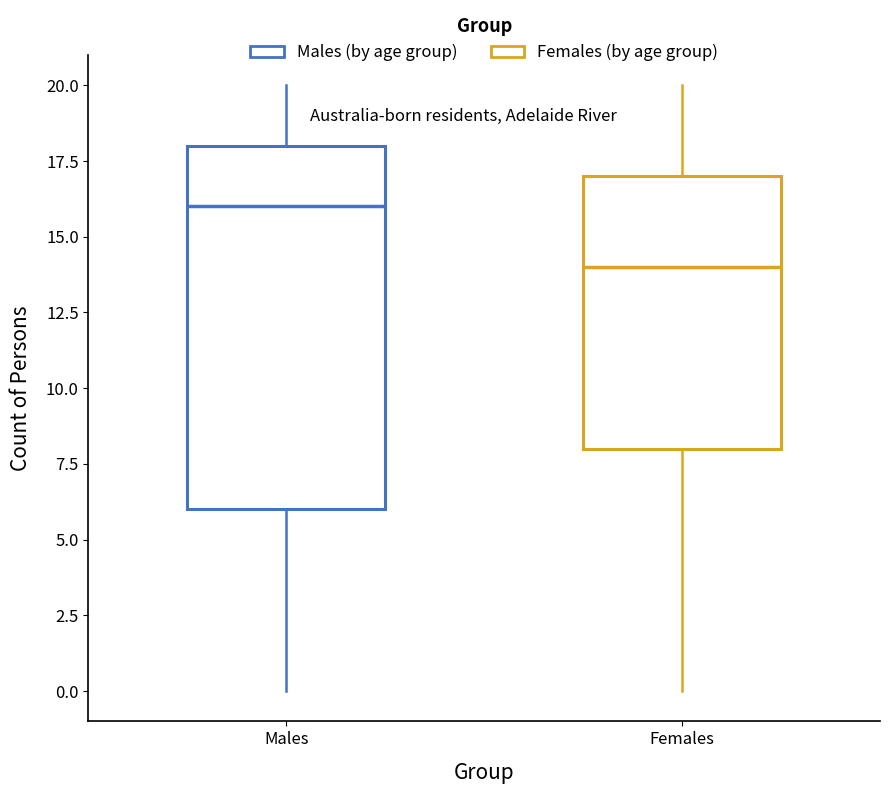

Reading left to right, read every box against the y-axis: the position of its median line, the range the box covers, and the ends of its whiskers. The values are not printed on the chart, so give them approximately, as read against the axis.

Males: median 16, box 6 to 18, whiskers 0 to 20
Females: median 14, box 8 to 17, whiskers 0 to 20